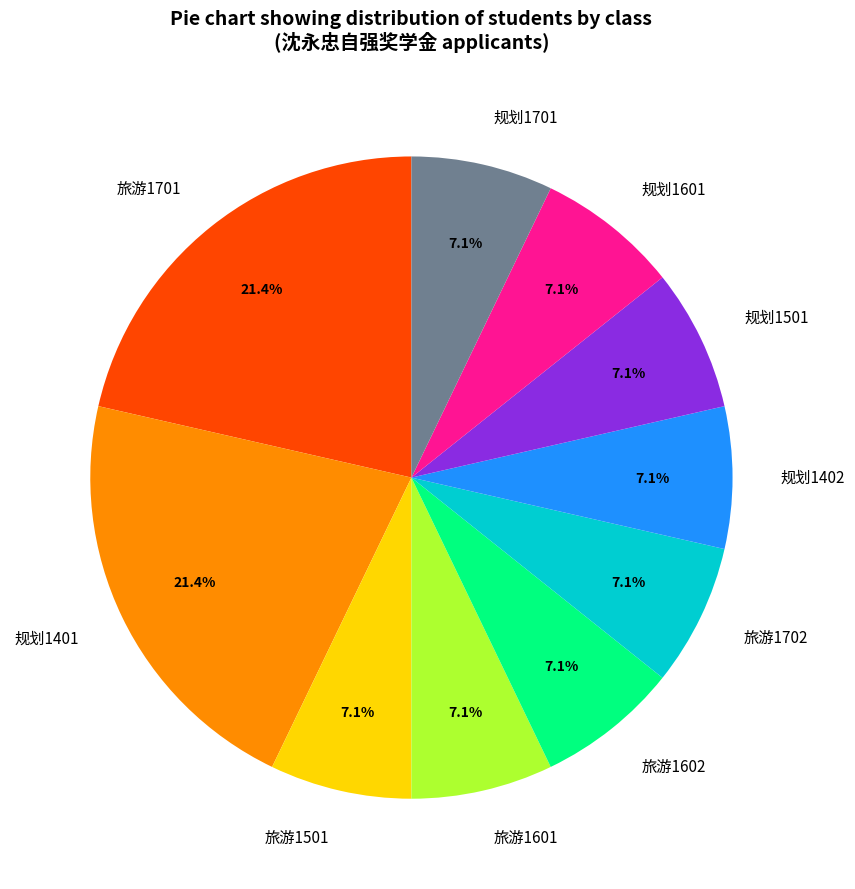

What percentage is the 旅游1702 slice, to the nearest percent?

7%